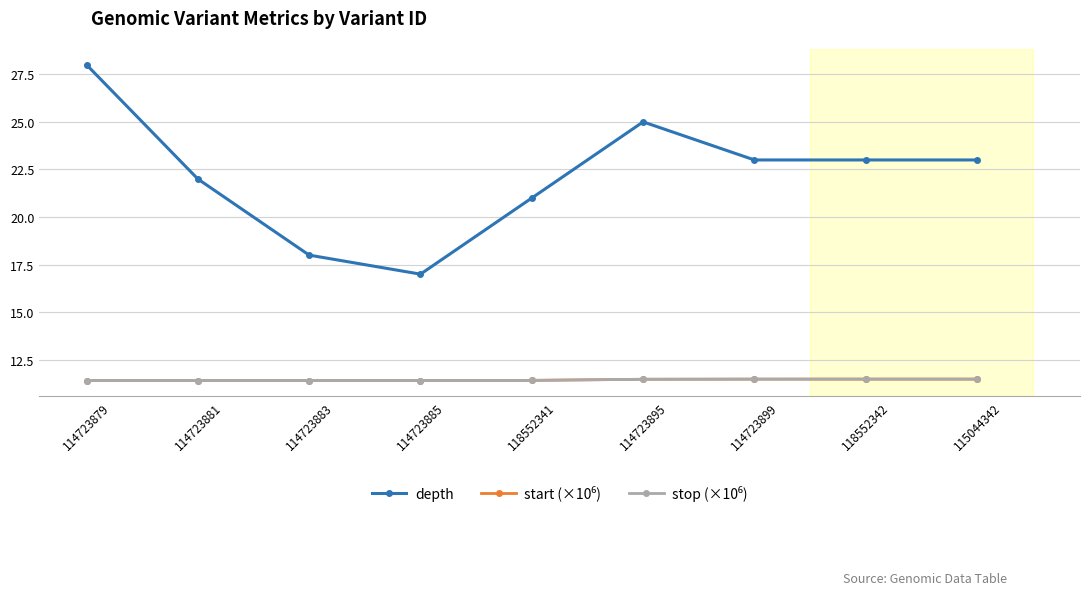

What position from the left is 118552341?

5